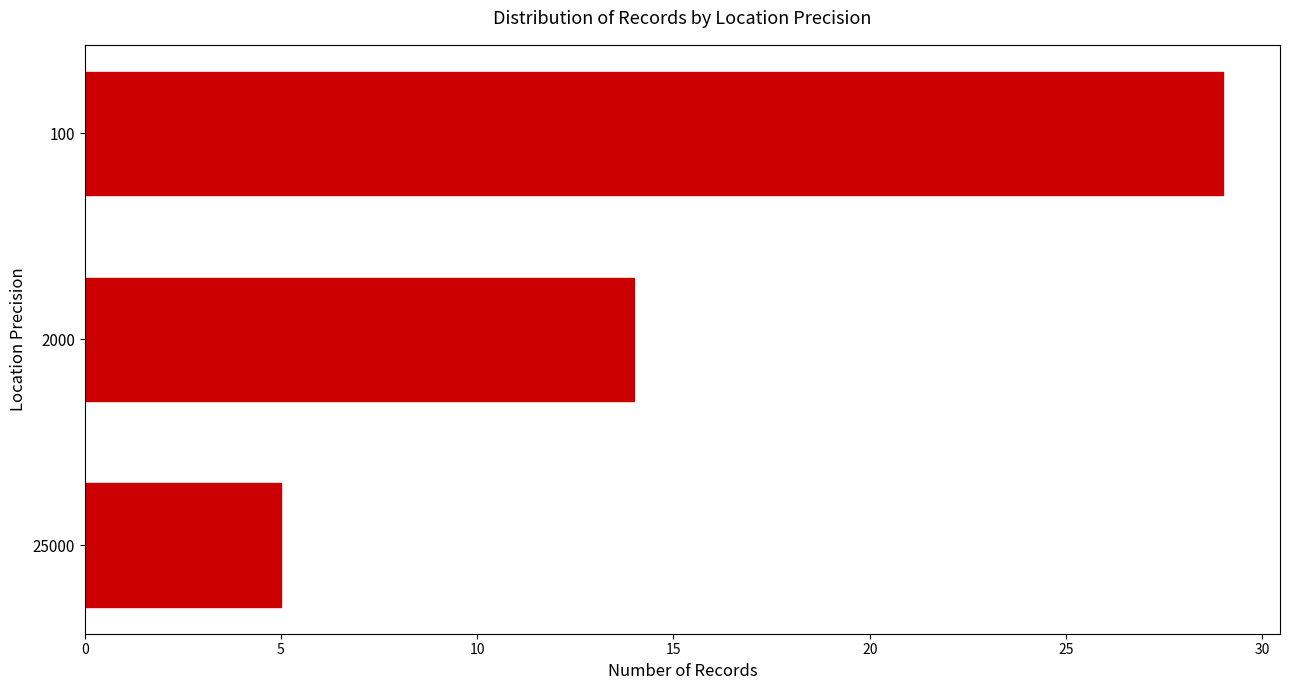

What is the sum of all values?

48